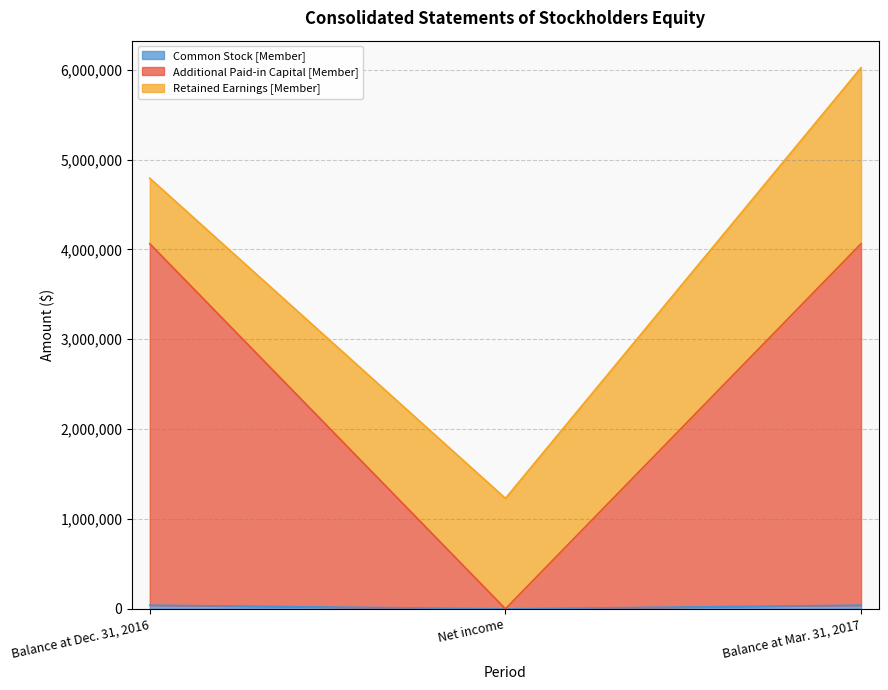

The Additional Paid-in Capital [Member] series shows 4062976 at Balance at Mar. 31, 2017. True or false?

True